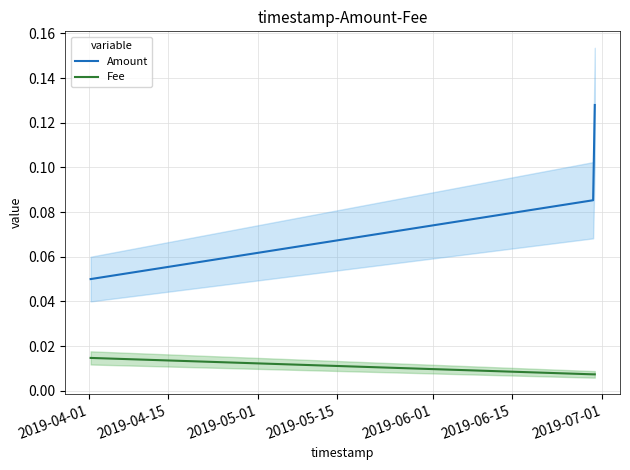

List the series in order of their peak value, highest first.

Amount, Fee